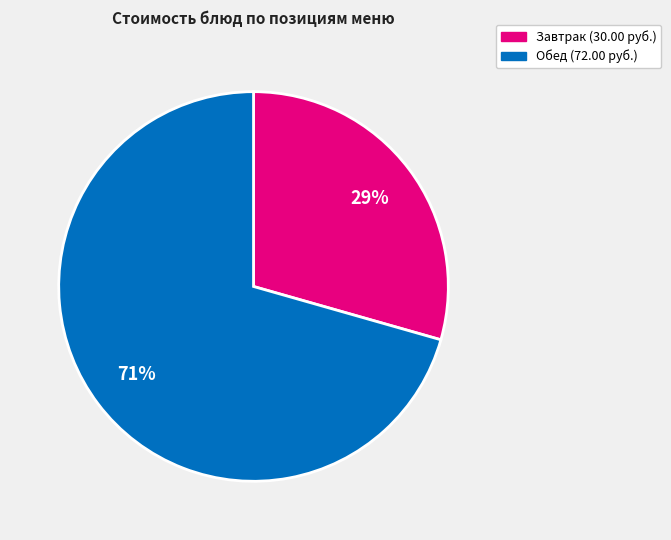

Does any single category account for the majority?

Yes